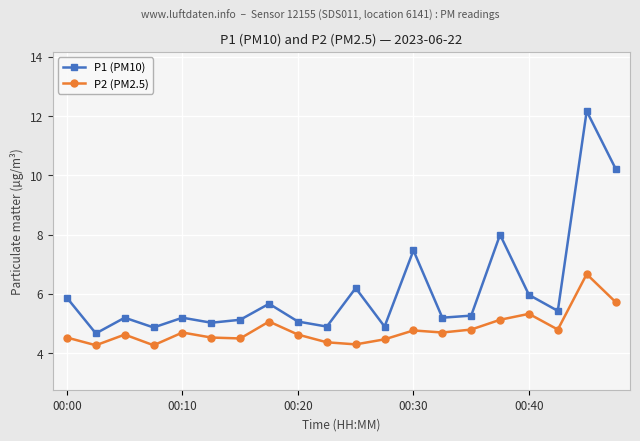

What is the difference between the second highest and minimum values in the P2 (PM2.5) series?

1.5